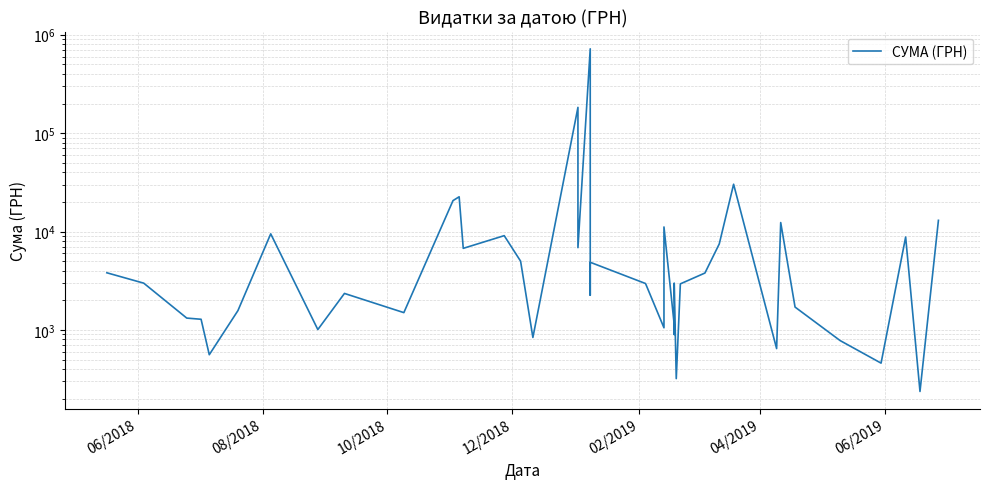

True or false: the data shows 270.0 at 12/2018.

False